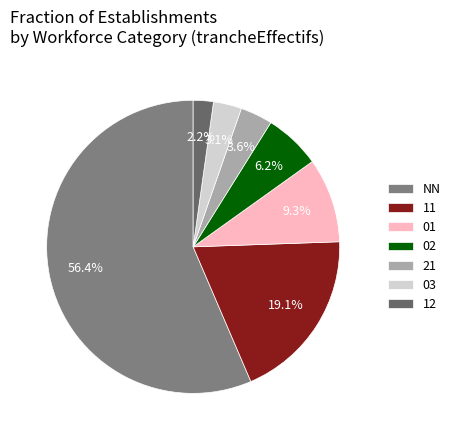

Is it true that NN is 49% of the pie?

False